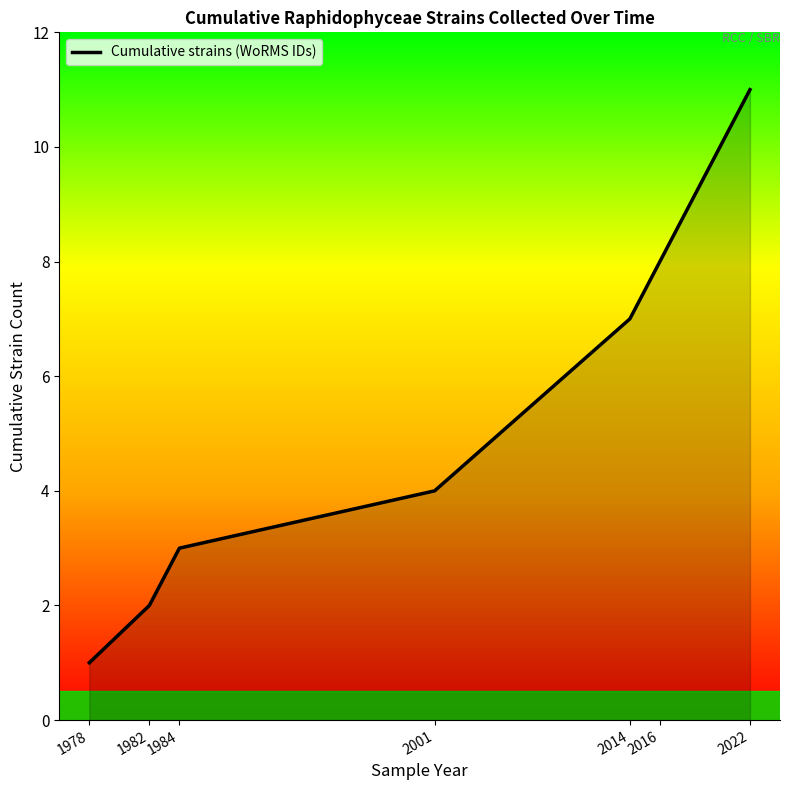

How many categories are shown in the chart?

7